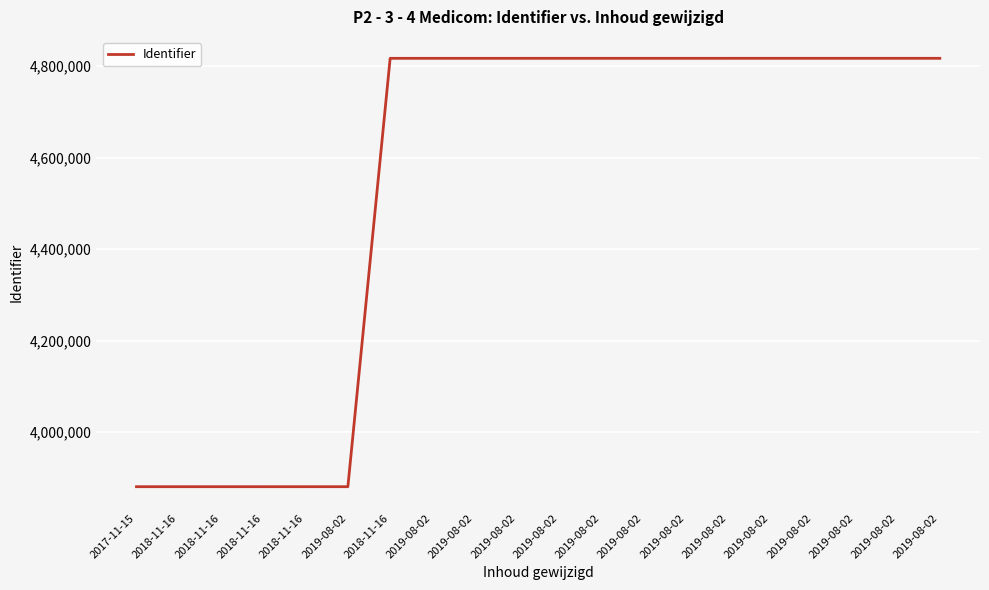

Does the chart have visible grid lines?

Yes